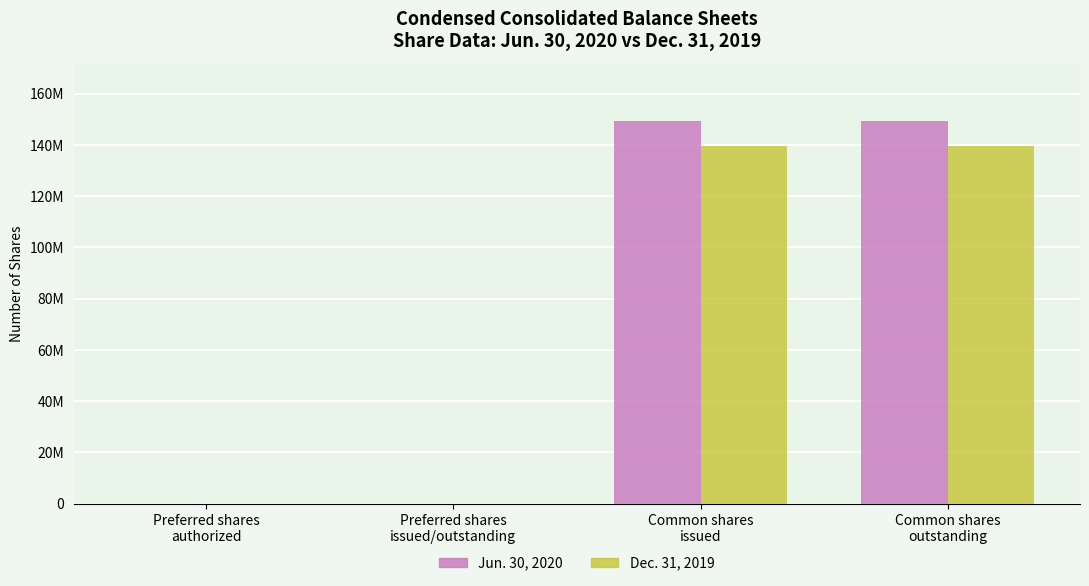

Reading left to right, what are all the values shown in this chart?

Jun. 30, 2020: 0	0	149362000	149362000
Dec. 31, 2019: 0	0	139526000	139526000